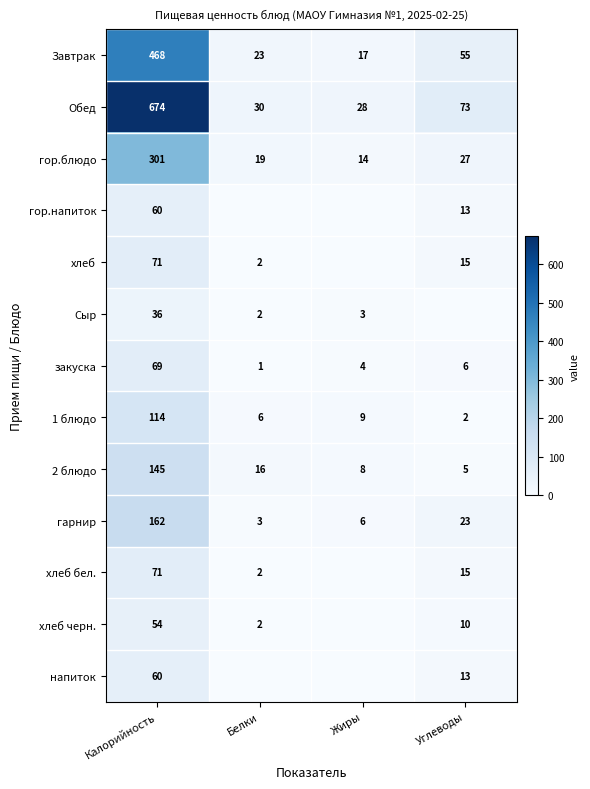

Is the value of Завтрак at Калорийность greater than the value of хлеб at Белки?

Yes